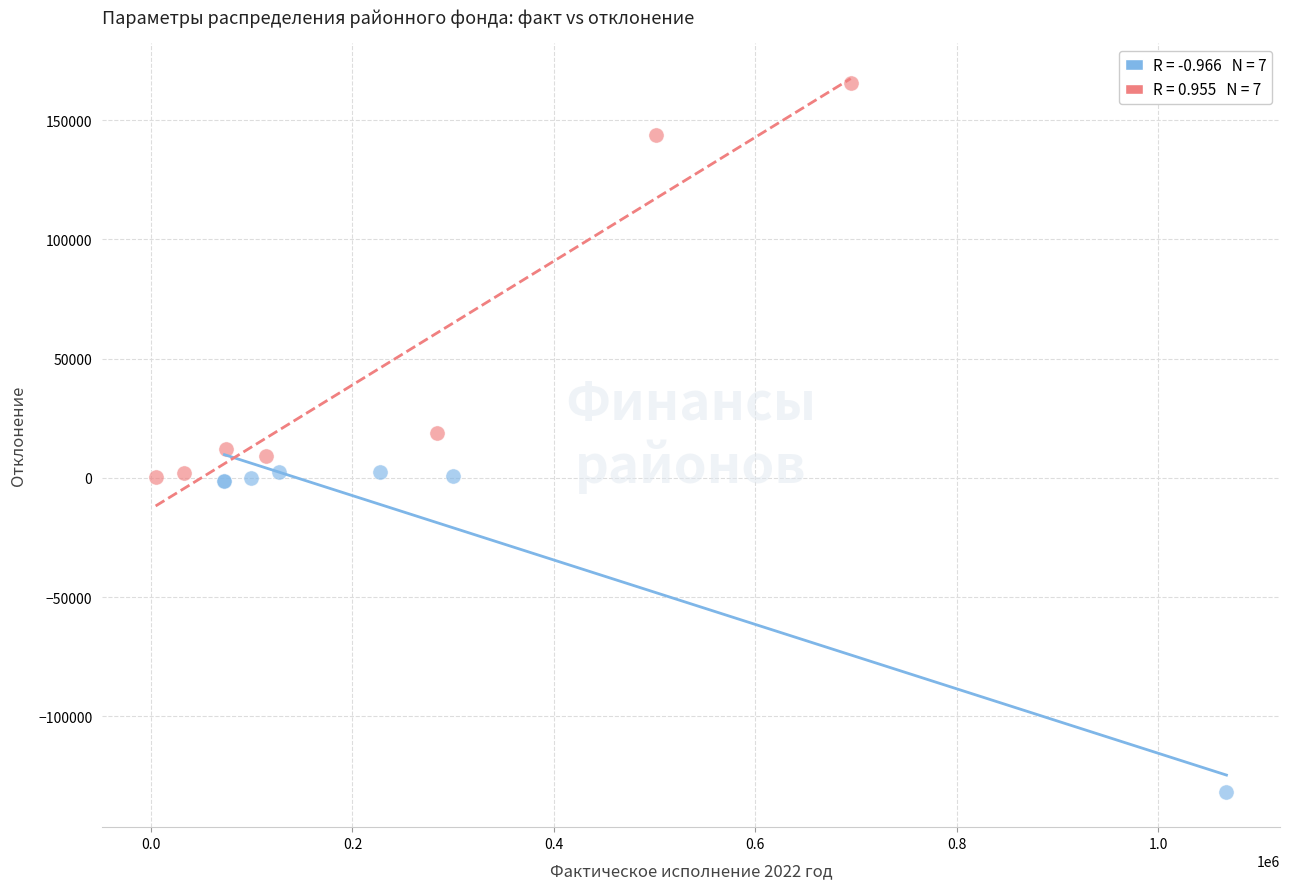

What are all the series names shown in the legend?

Дотации и субвенции, Расходы поселений